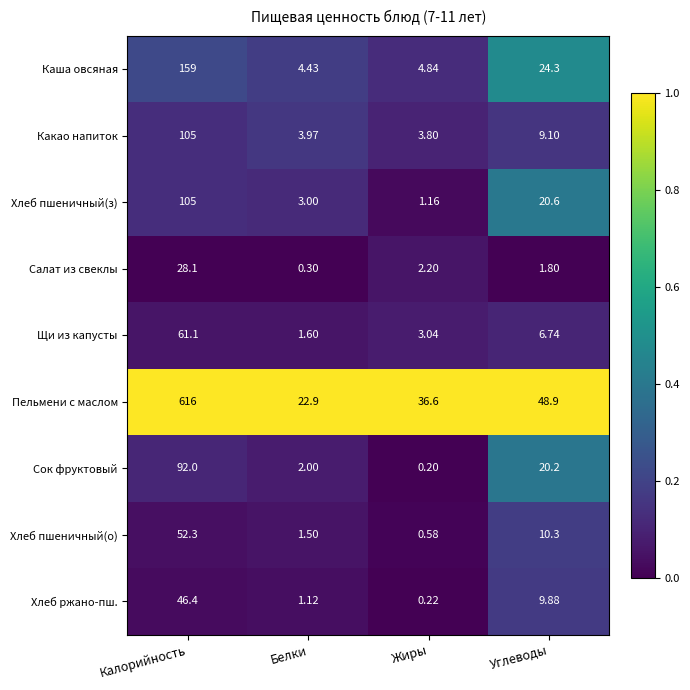

Which series has the widest spread of values?

Пельмени с маслом